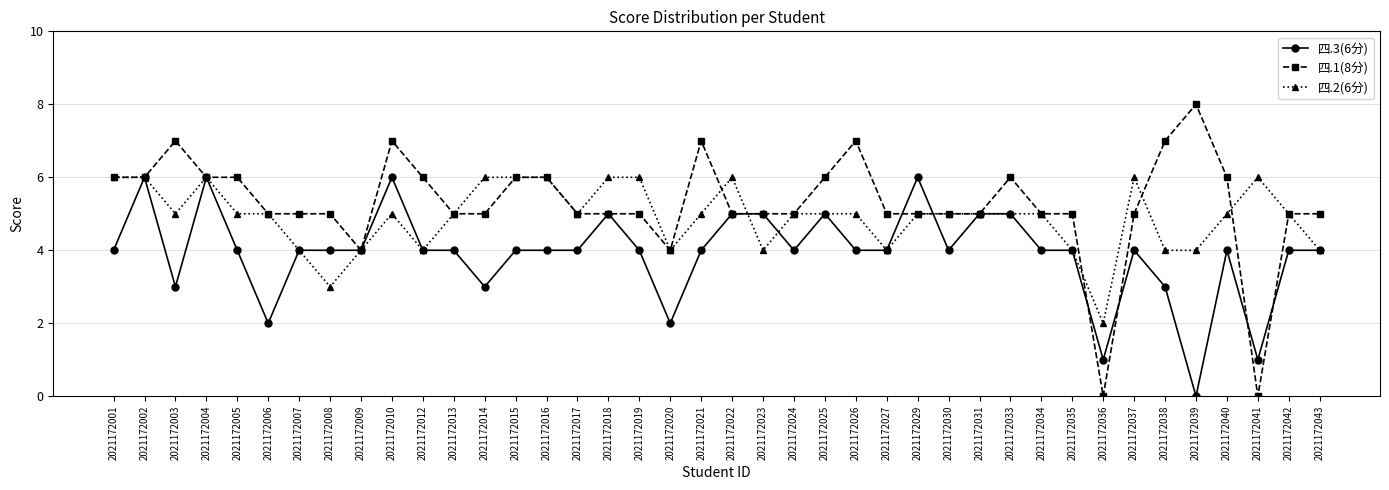

True or false: 四.3(6分) has more than 0 points higher than both neighbors.

True